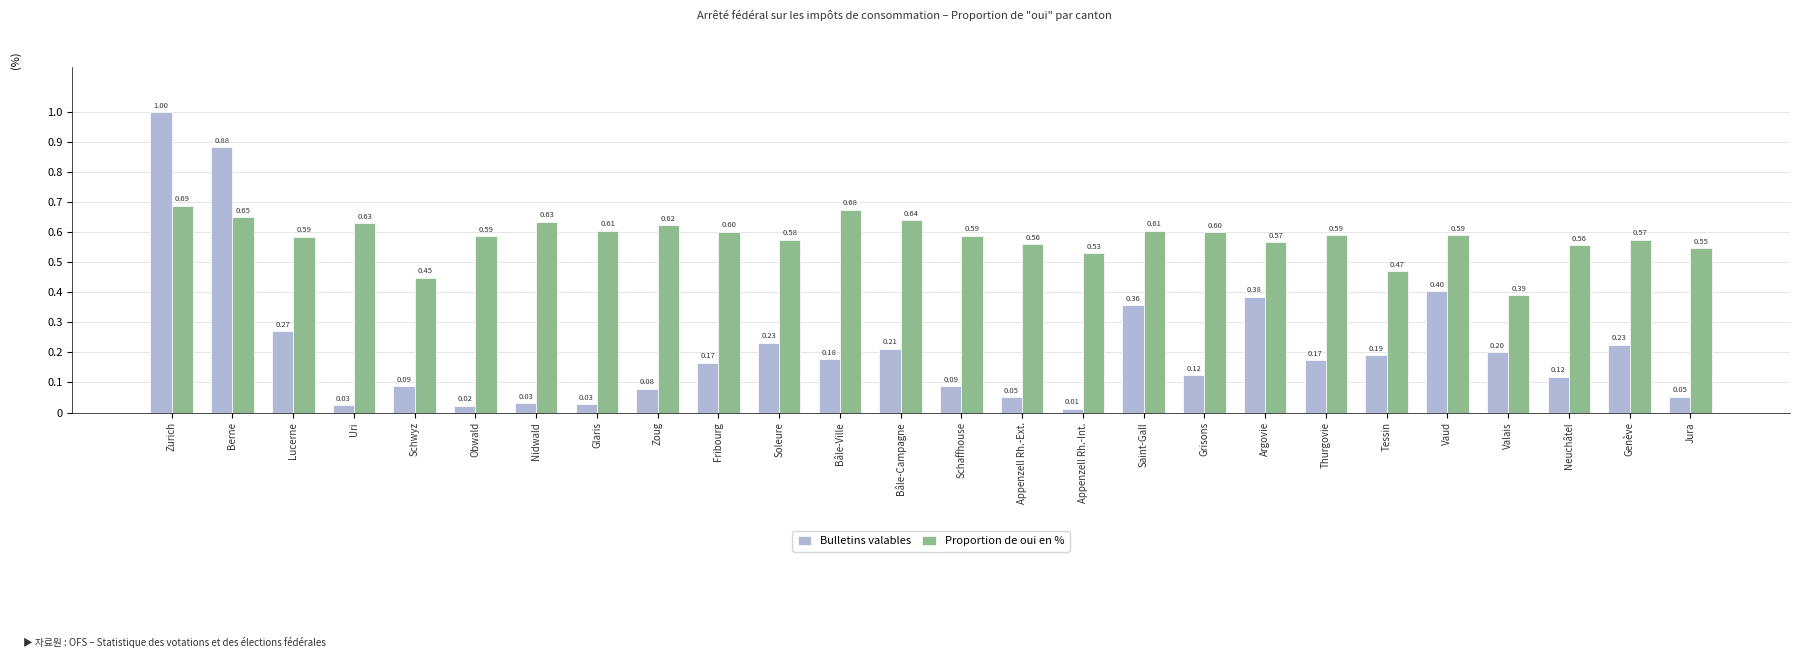

How many data points does each series have?

26